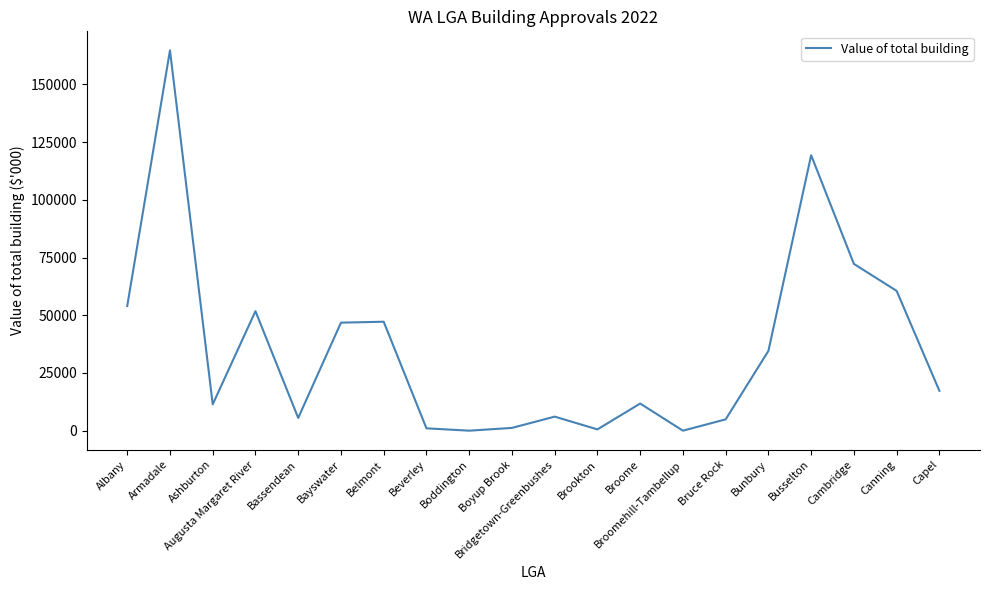

Is it true that the value at Armadale is 164716.2?

True